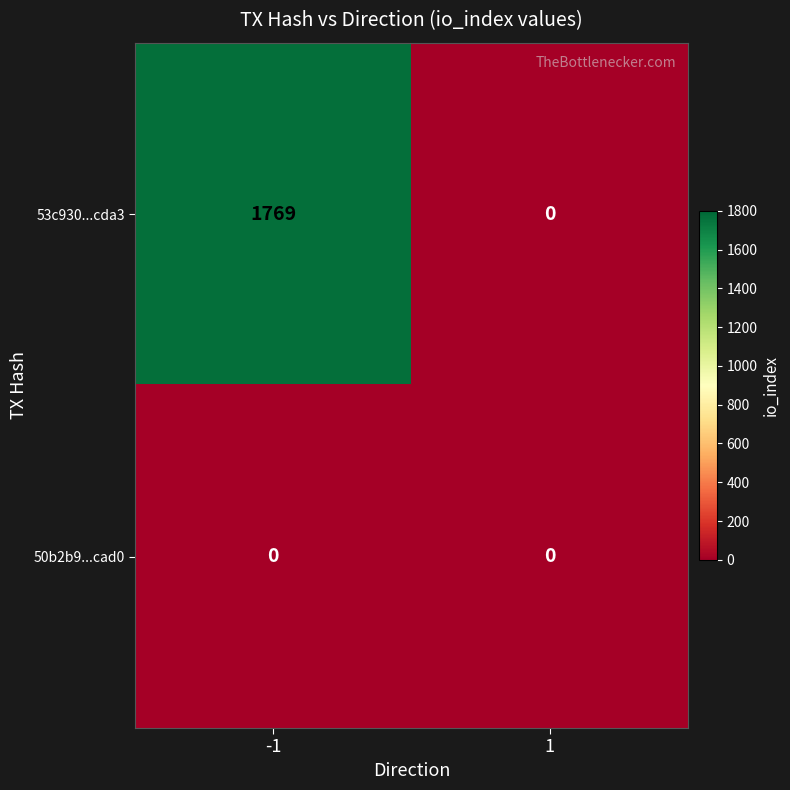

True or false: 50b2b9...cad0 has a value of 0 at 1.

True